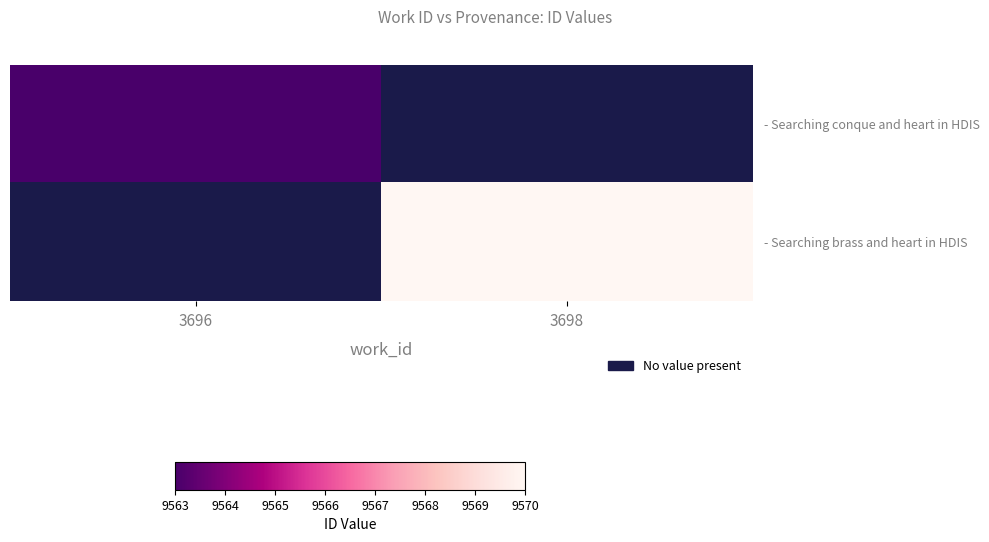

How many positive values does the - Searching conque and heart in HDIS series have?

1